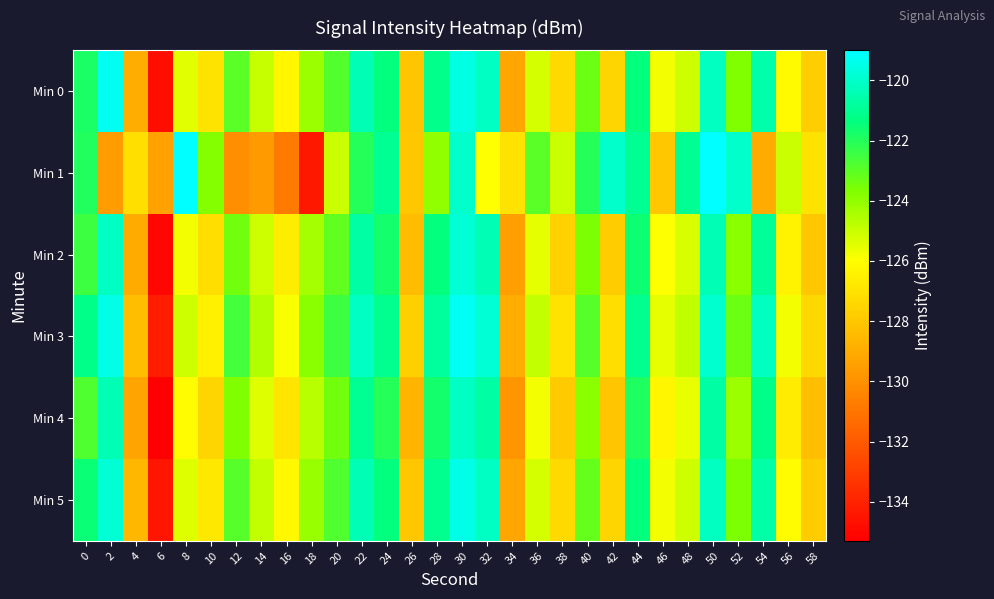

Count the number of categories in the chart.

30